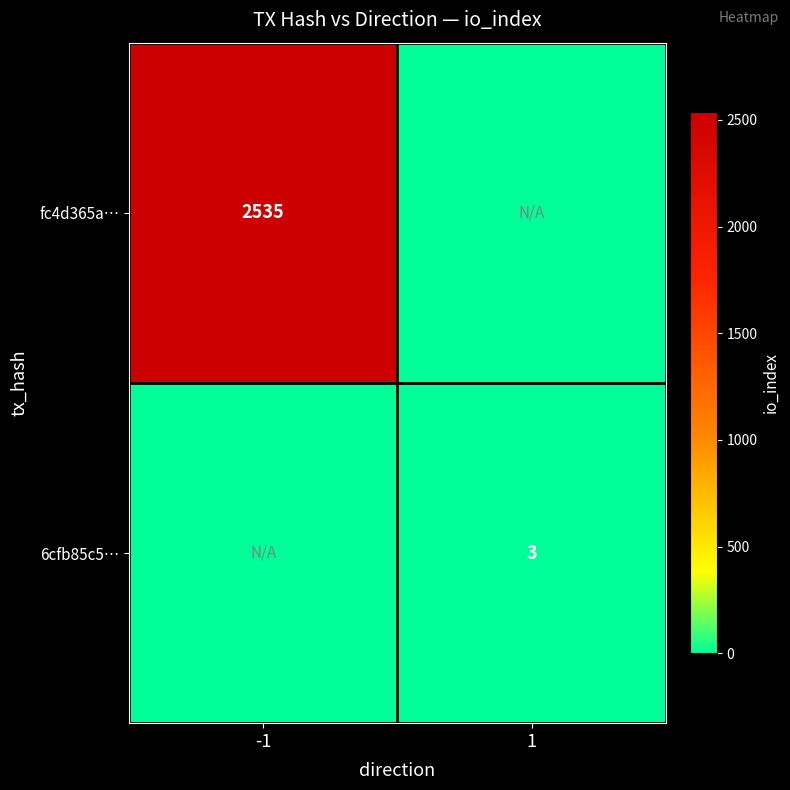

The value of 6cfb85c5… at 1 is 3. True or false?

True